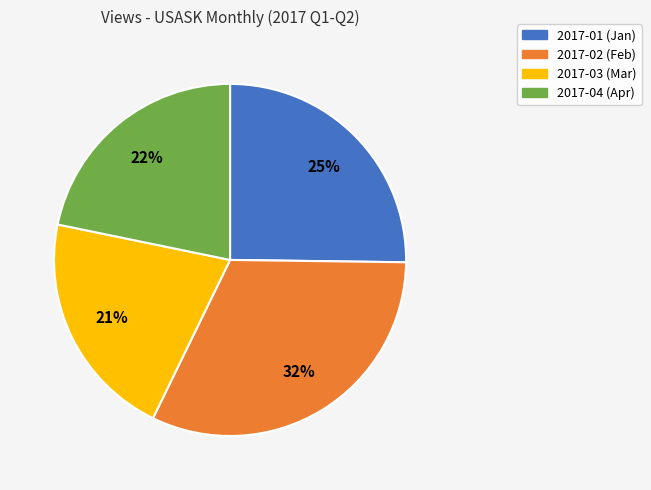

What is the largest slice in the pie chart?

2017-02